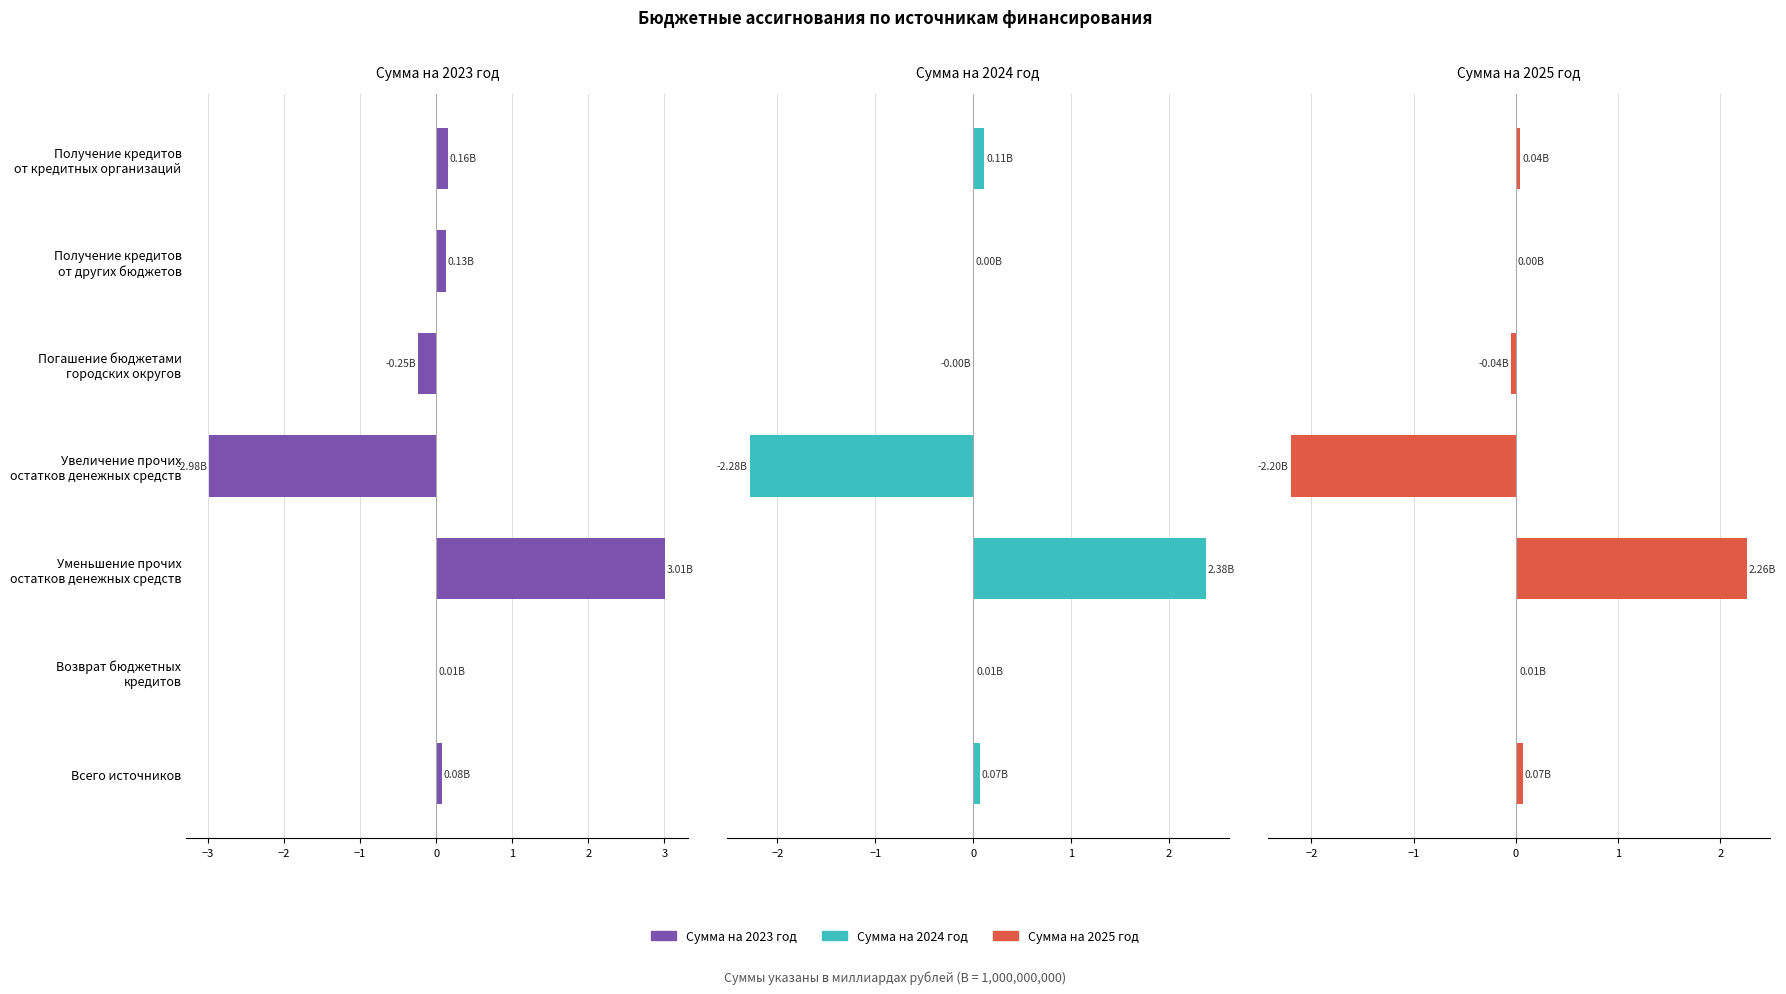

What is the minimum value for Сумма на 2024 год?

-2.3